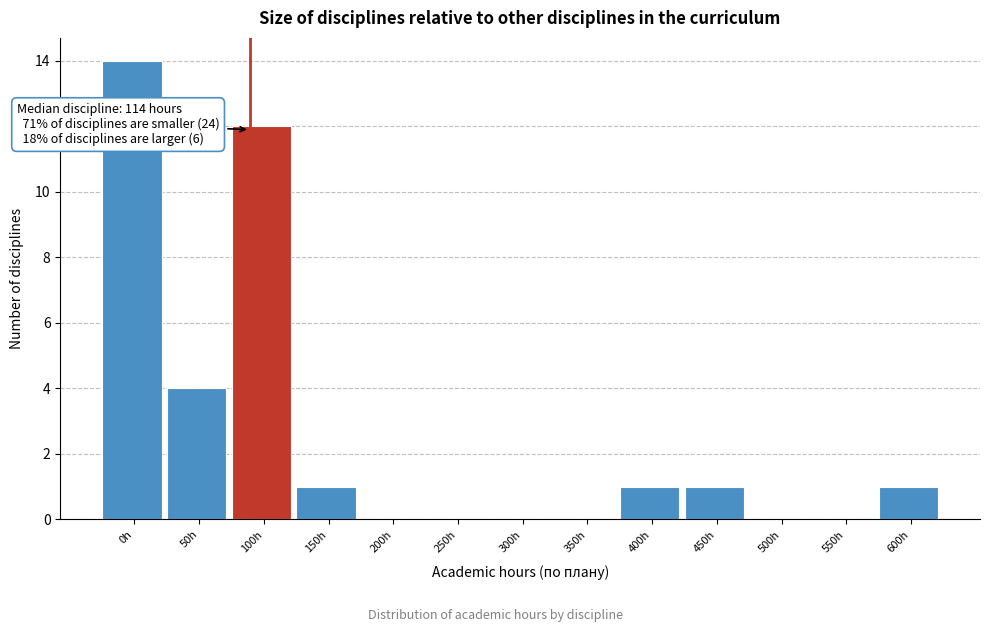

Reading left to right, list all the values displayed in this chart.

0h=14	50h=4	100h=12	150h=1	200h=0	250h=0	300h=0	350h=0	400h=1	450h=1	500h=0	550h=0	600h=1